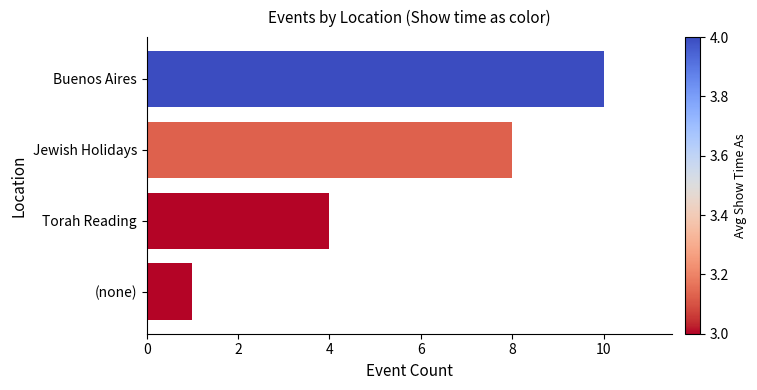

Are the bars horizontal?

Yes